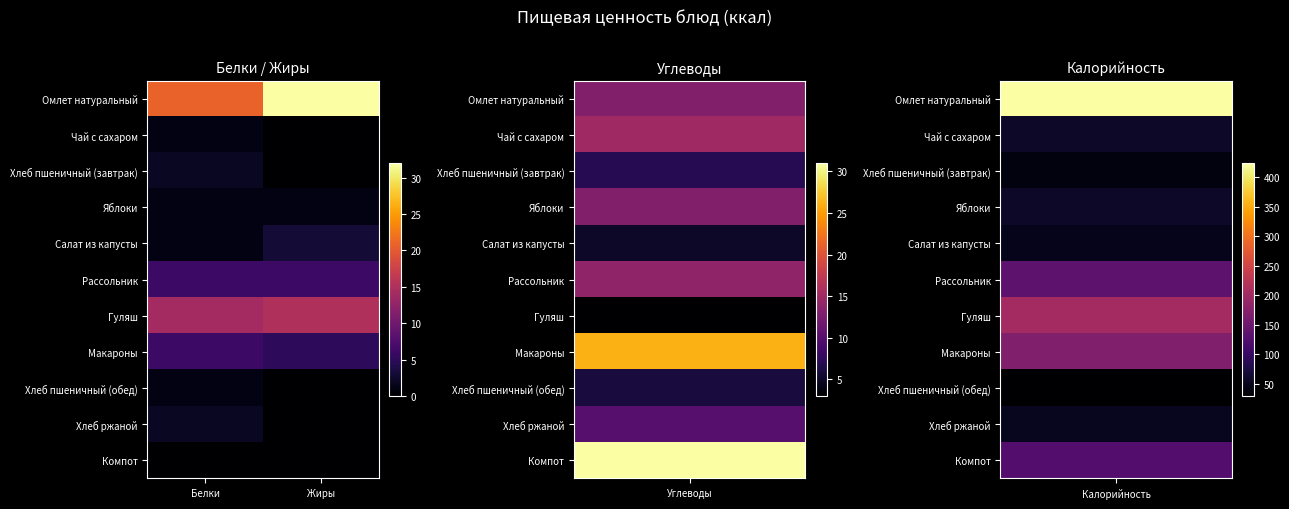

Rank the series at Белки from lowest to highest value.

Компот, Чай с сахаром, Яблоки, Салат из капусты, Хлеб пшеничный (обед), Хлеб пшеничный (завтрак), Хлеб ржаной, Рассольник, Макароны, Гуляш, Омлет натуральный